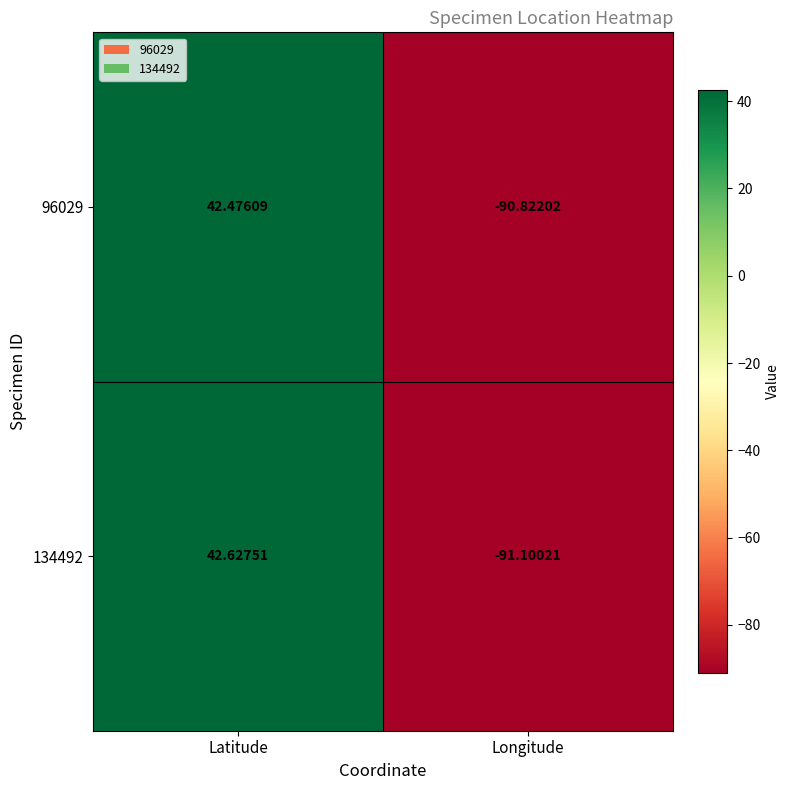

List the labels in order of 96029 value, smallest first.

Longitude, Latitude